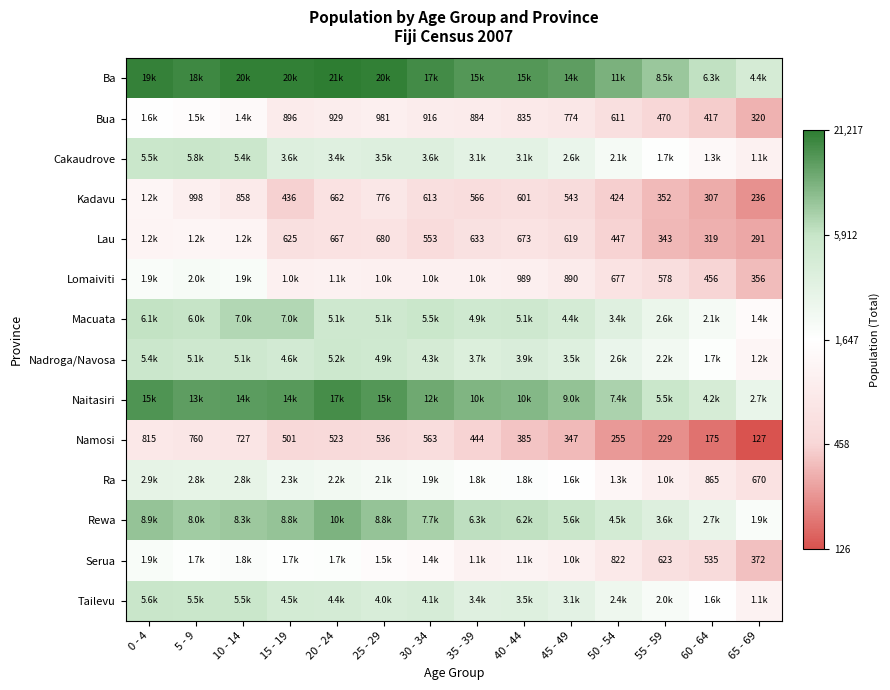

At 20 - 24, list the series in order from smallest to largest.

Namosi, Kadavu, Lau, Bua, Lomaiviti, Serua, Ra, Cakaudrove, Tailevu, Macuata, Nadroga/Navosa, Rewa, Naitasiri, Ba